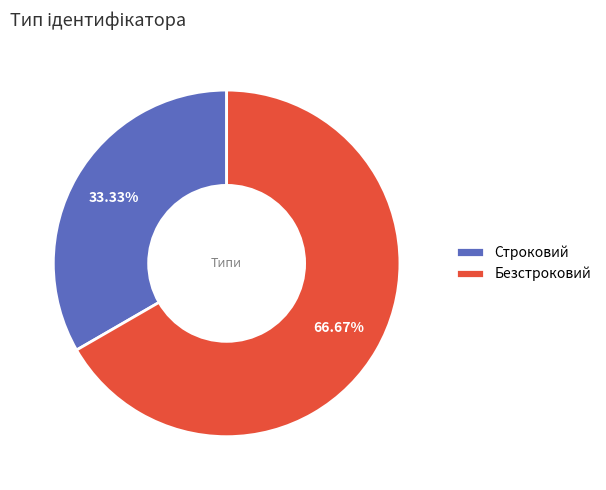

What is the ratio of the value at Безстроковий to the value at Строковий?

2.0